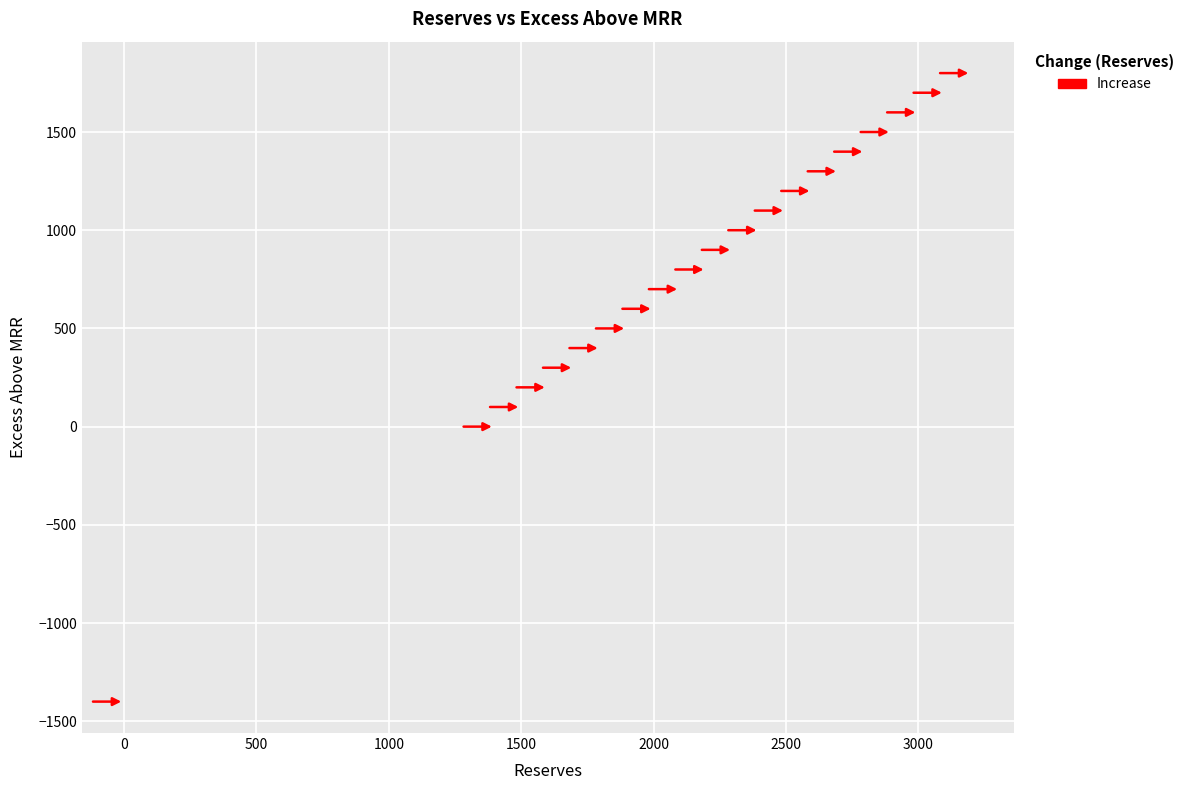

What is the range of Y values (max minus min)?

3200